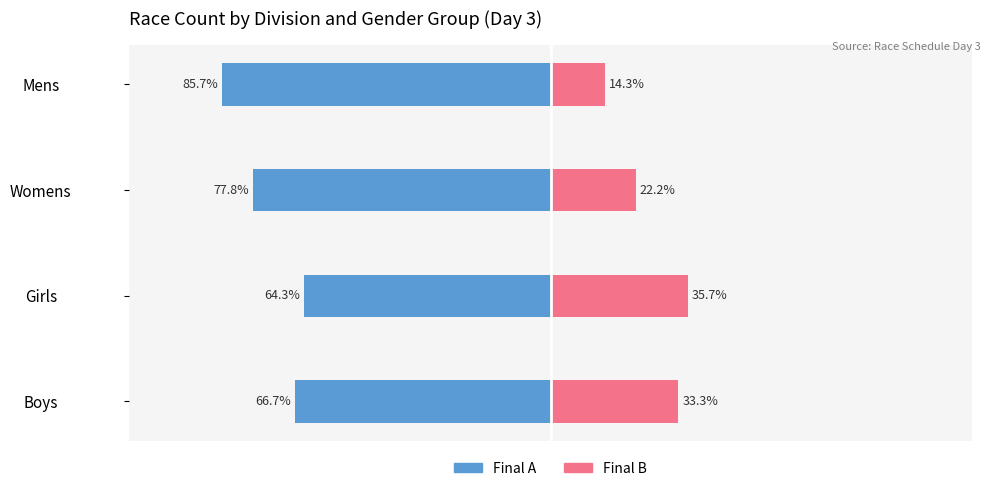

How many distinct data groups are displayed?

2